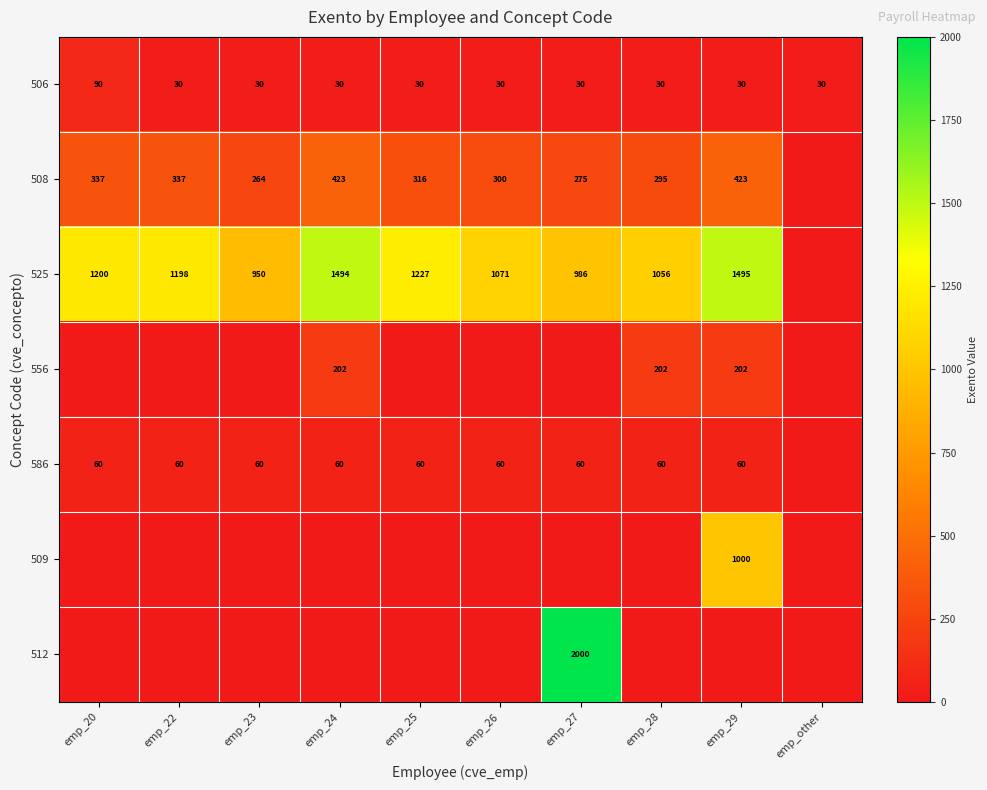

What is the difference between the maximum and second lowest values in the 506 series?

60